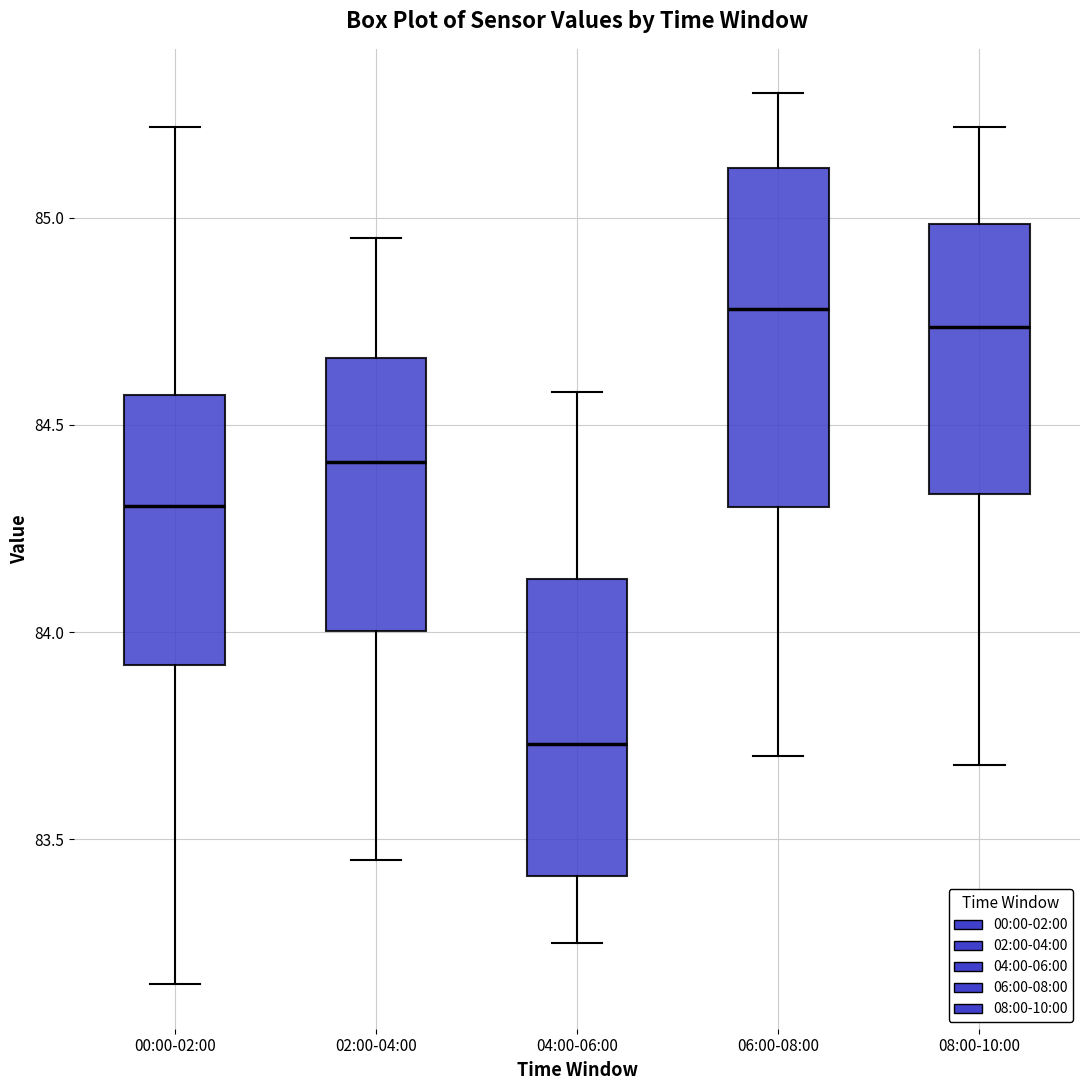

Where does the median line of the box for 00:00-02:00 sit on the y-axis? The values are not printed on the chart, so give them approximately, as read against the axis.

84.30